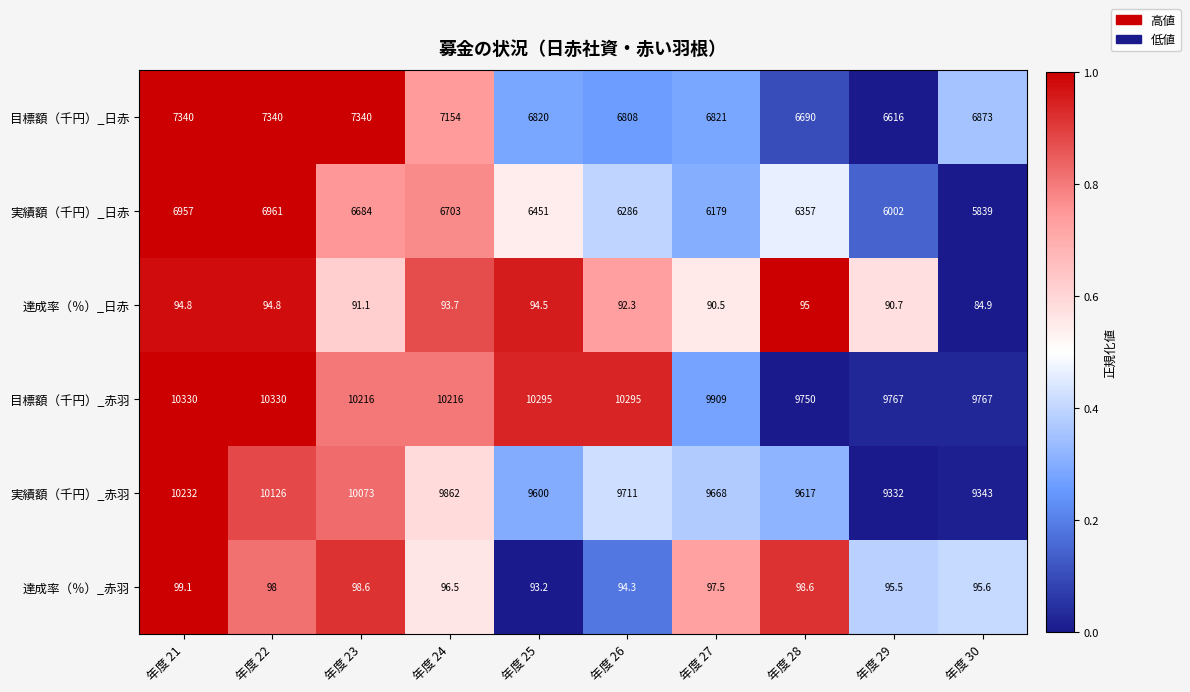

How many distinct data groups are displayed?

6